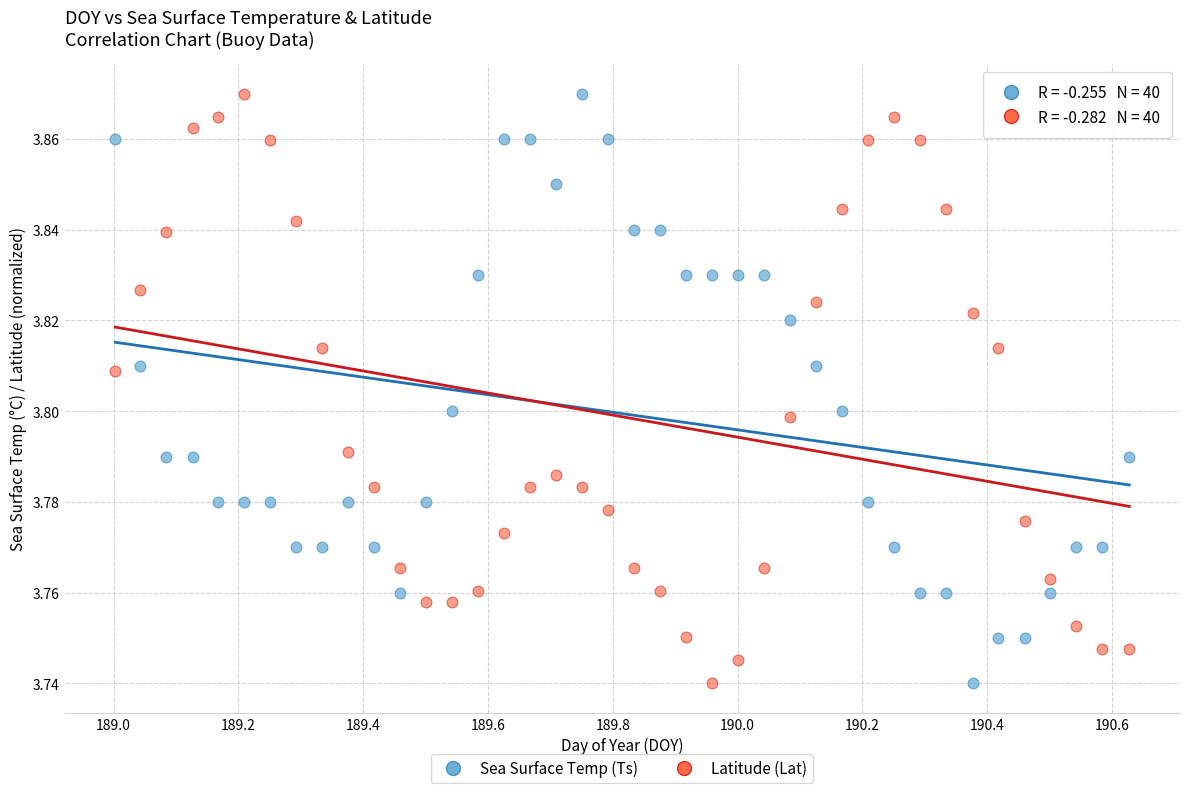

What is the X range (max minus min) for the scatter plot?

1.6